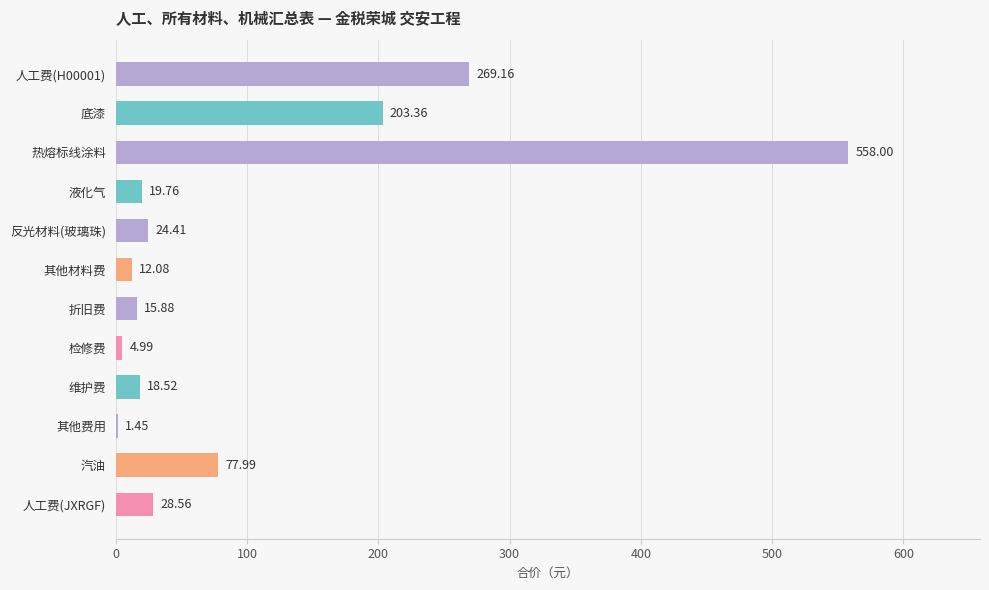

Which category has the highest value across all series?

热熔标线涂料